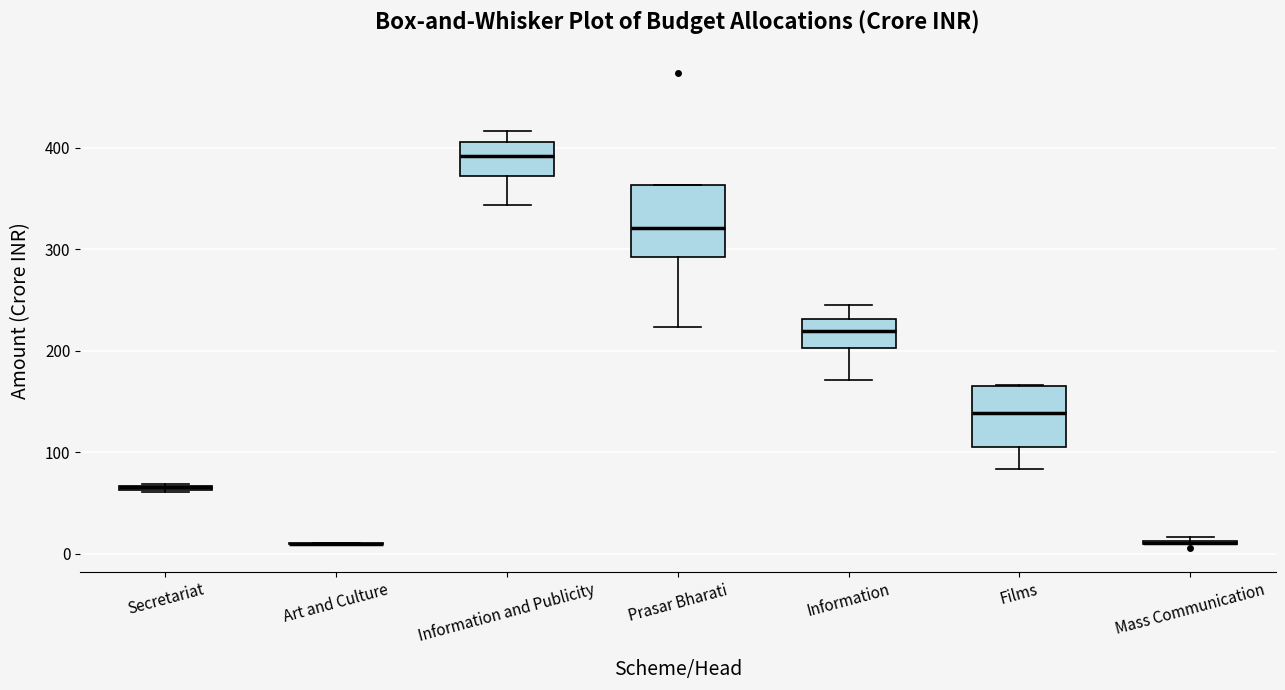

Where does the lower whisker of the box for Films end on the y-axis? The values are not printed on the chart, so give them approximately, as read against the axis.

80